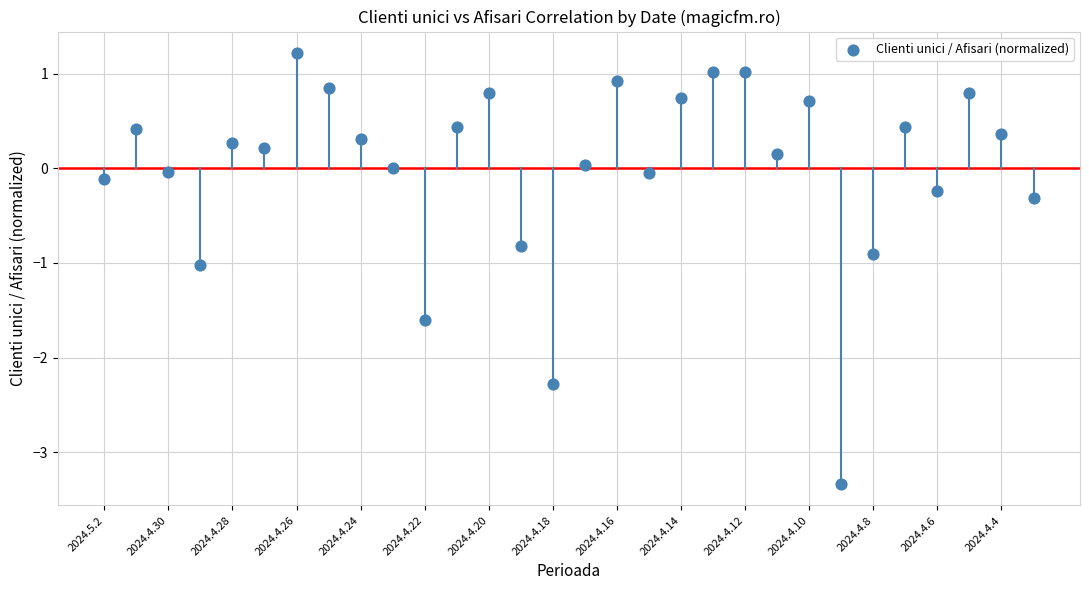

What is the range of Y values (max minus min)?

4.6